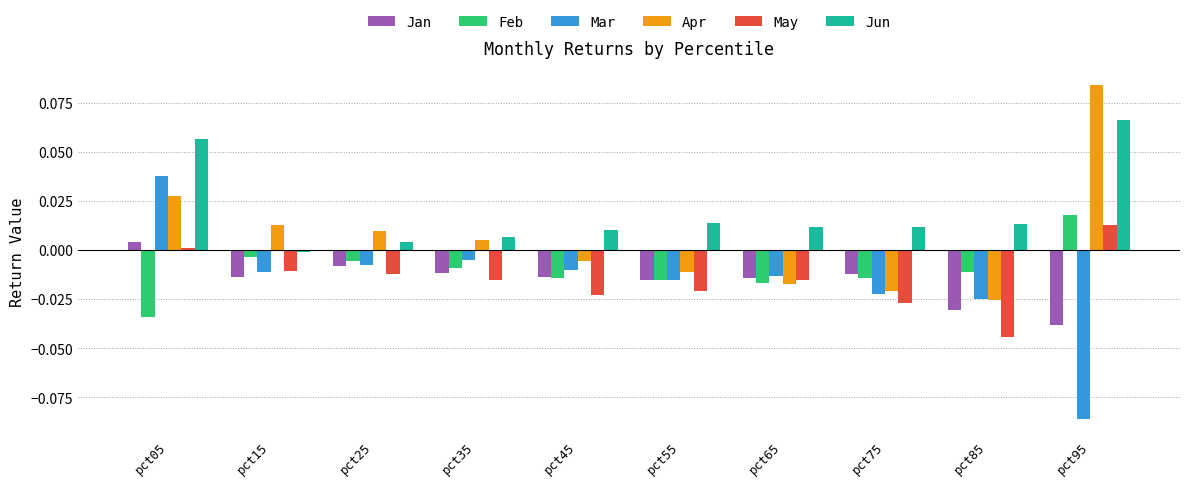

List the series in order of their peak value, highest first.

Apr, Jun, Mar, Feb, May, Jan